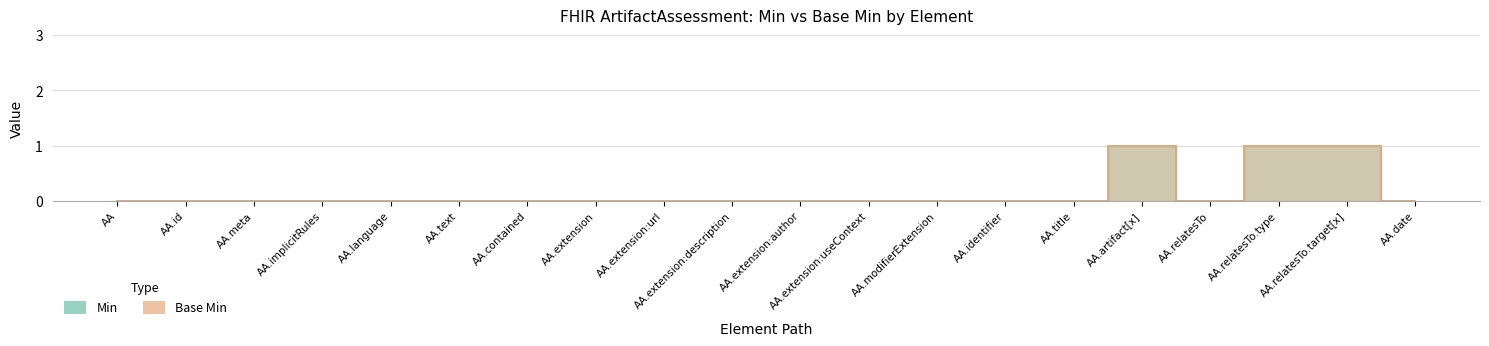

True or false: Base Min and Min cross at least once.

False